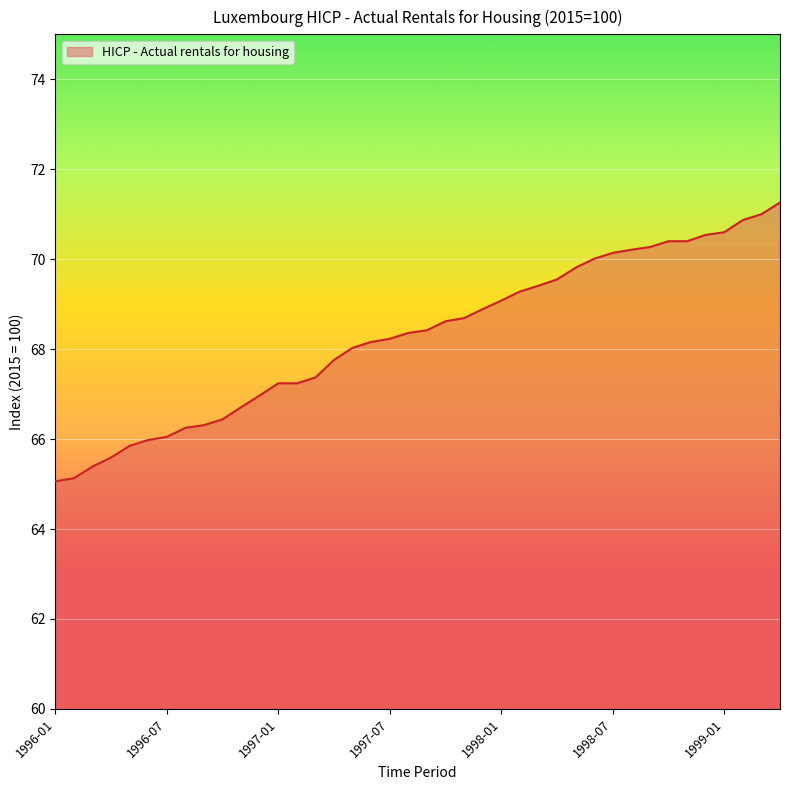

What is the maximum value shown in the chart?

71.3